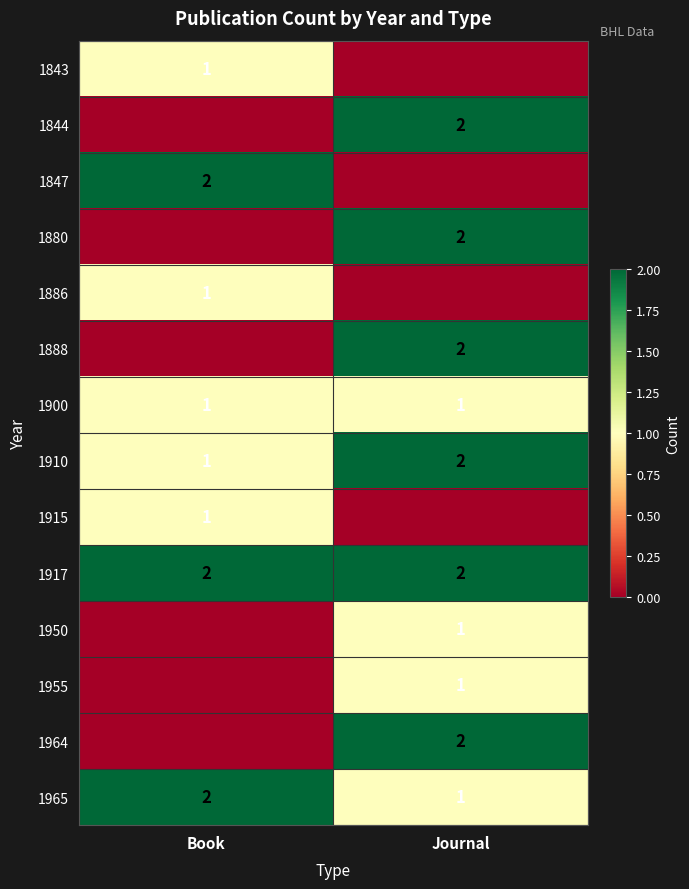

Rank the categories by 1965 value from lowest to highest.

Journal, Book